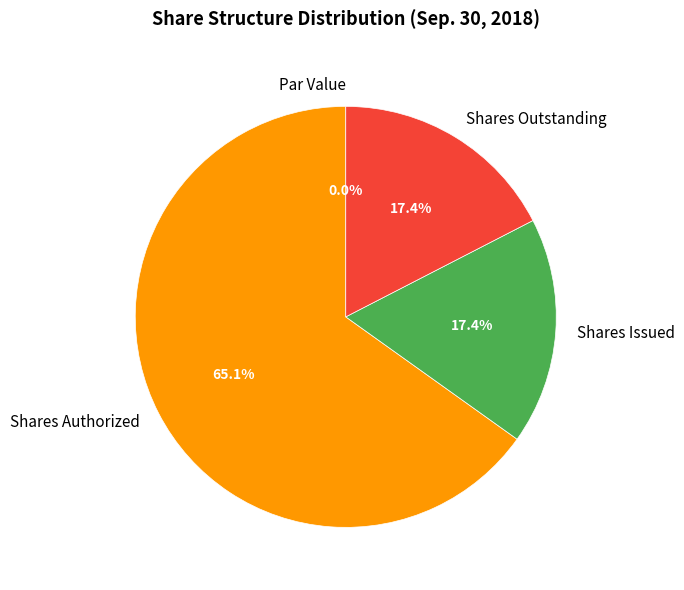

What portion of the pie excludes Shares Issued?

82.6%